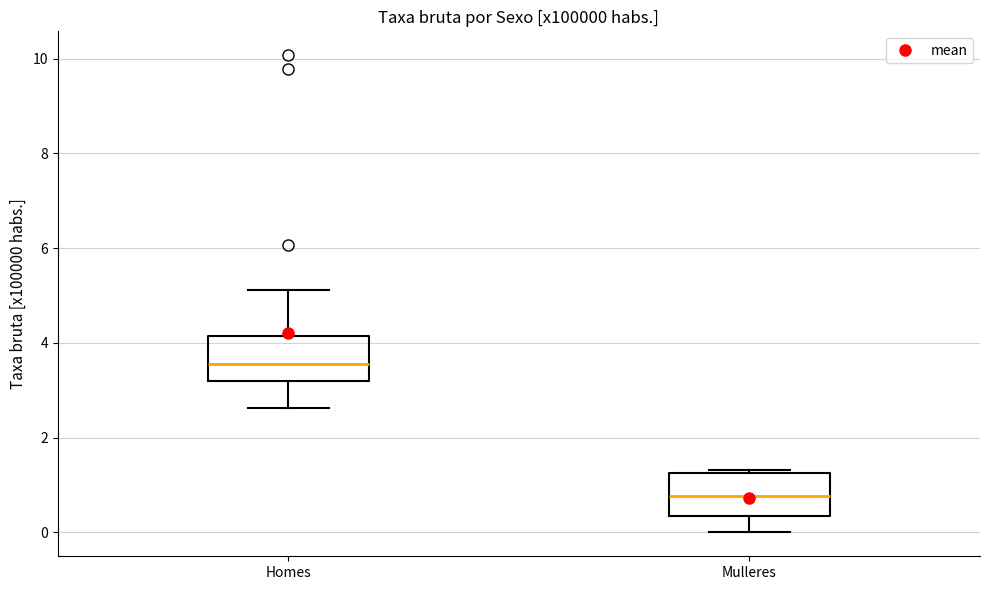

Where does the lower whisker of the box for Mulleres end on the y-axis? The values are not printed on the chart, so give them approximately, as read against the axis.

0.0